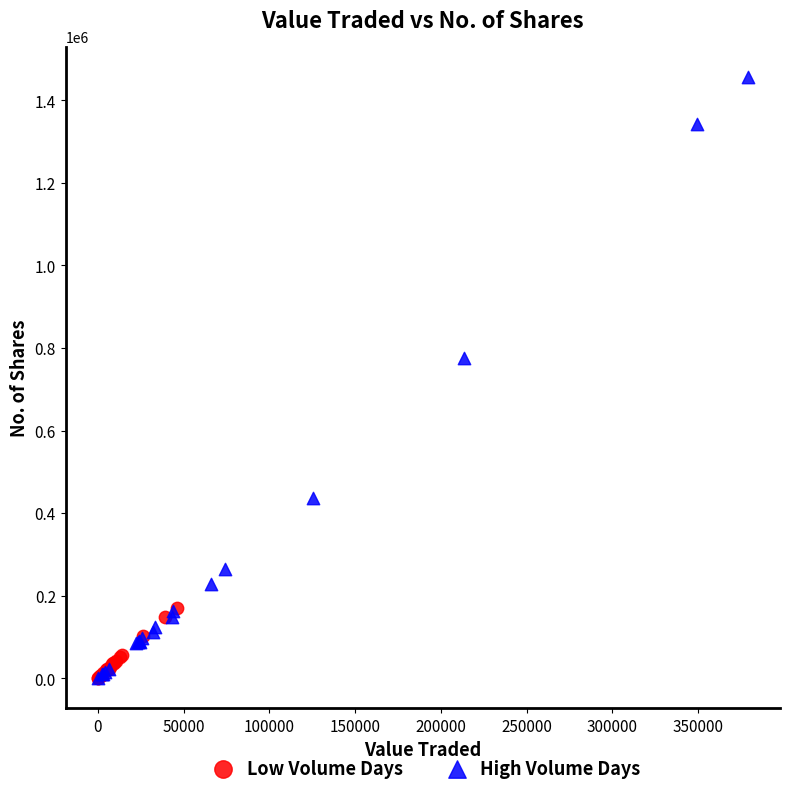

Which series has the largest Y range (max minus min)?

High Volume Days